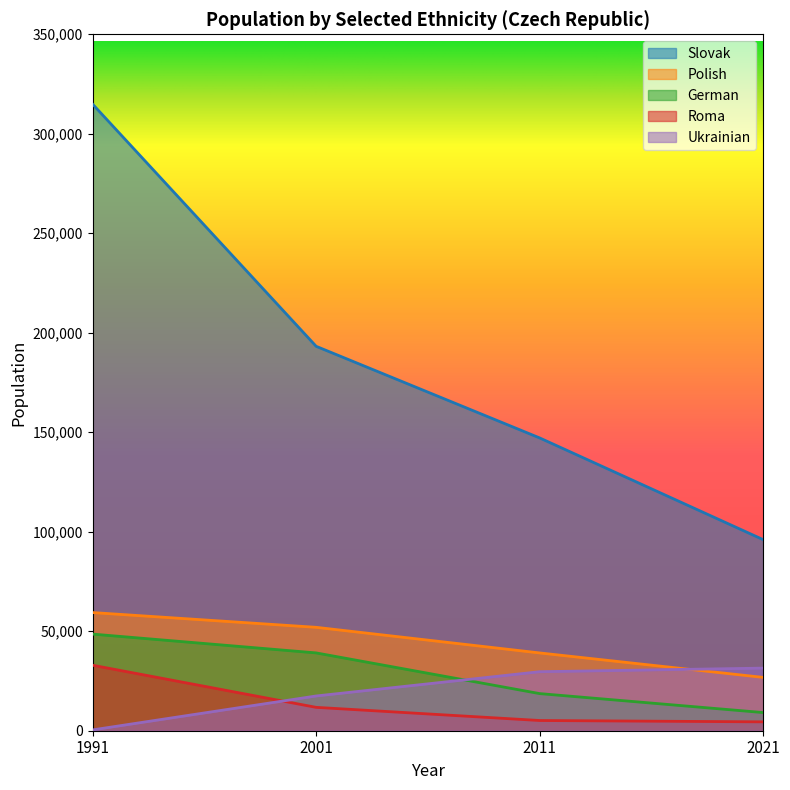

Where does the Slovak series first go above 193190?

1991